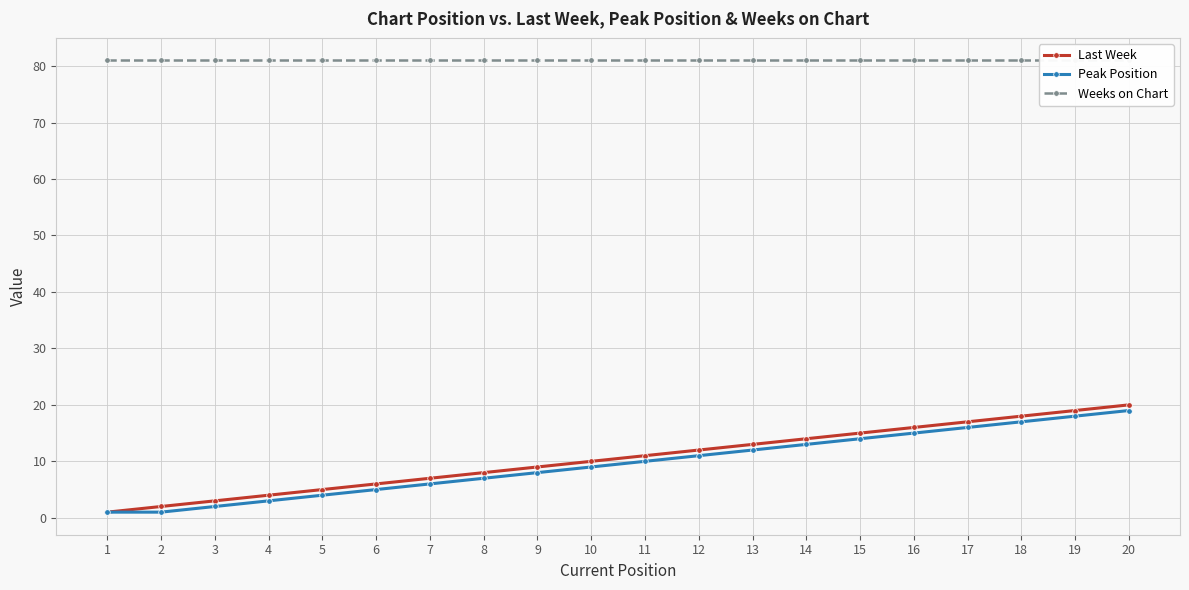

What are all the series names shown in the legend?

Last Week, Peak Position, Weeks on Chart